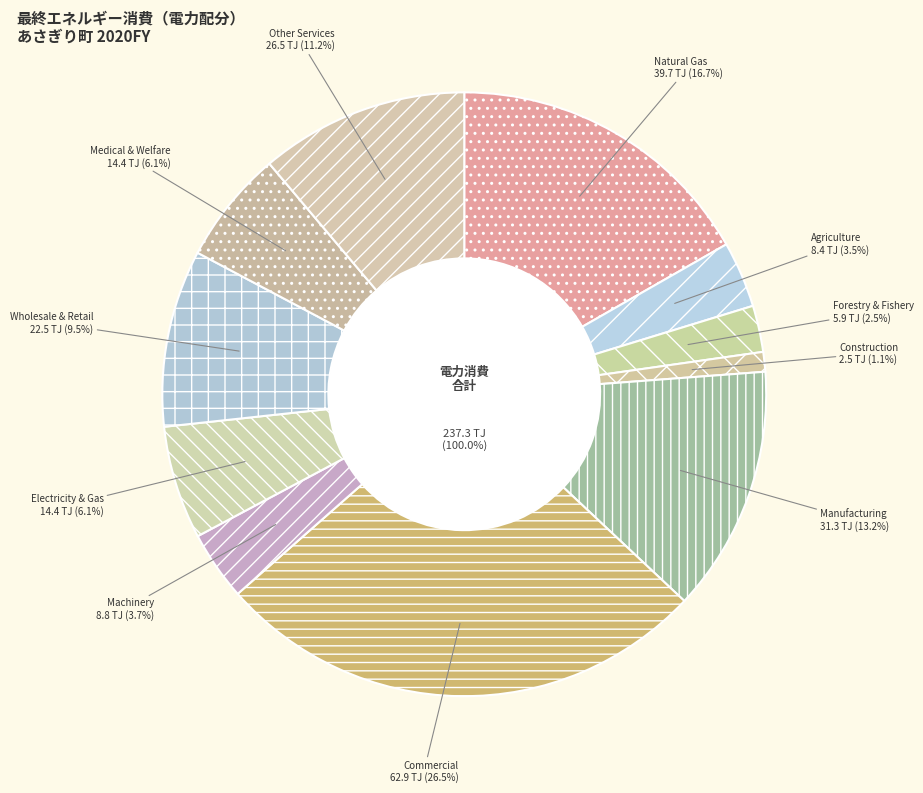

To the nearest percent, what percentage of the pie is Other Services?

11%